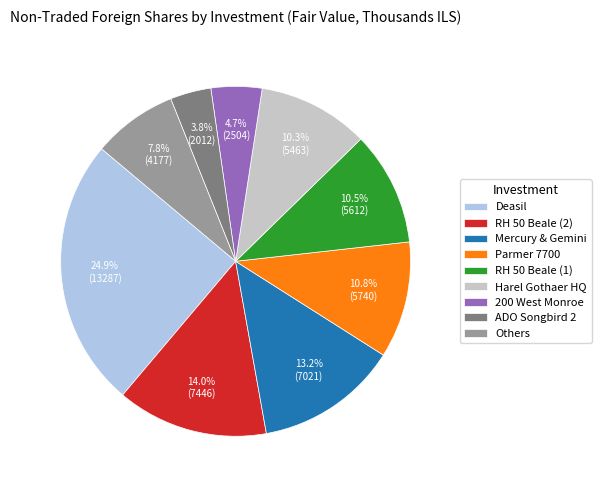

What percentage is NOT represented by Mercury & Gemini?

86.8%